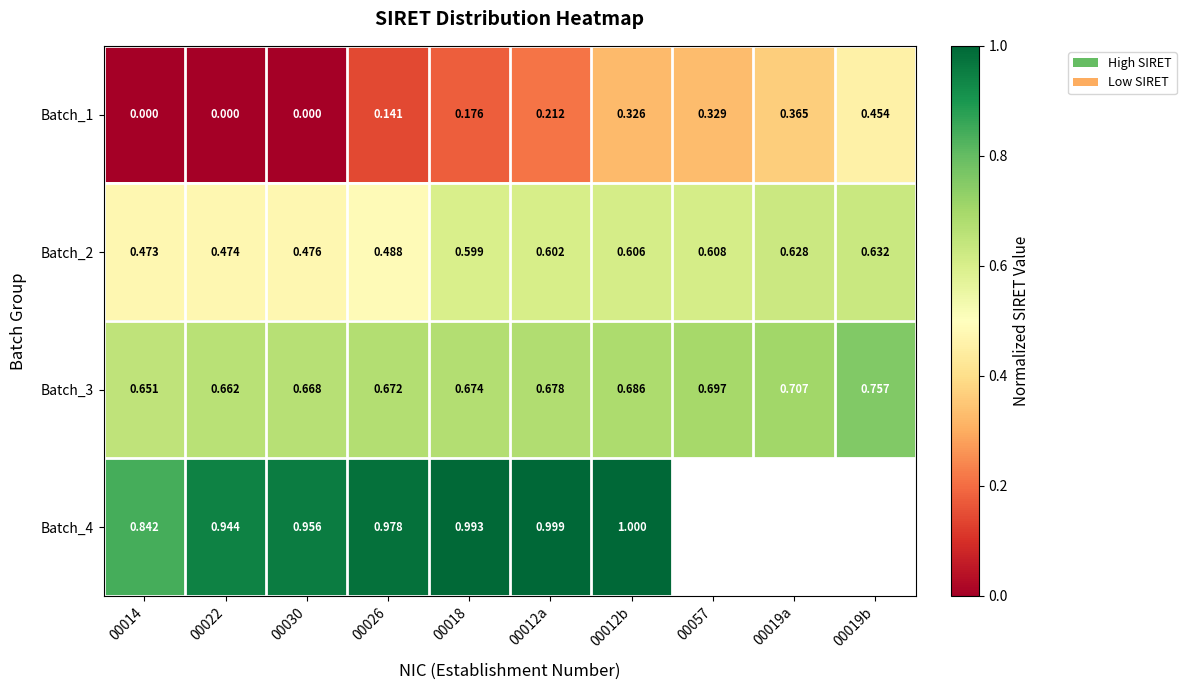

At 00012a, list the series in order from smallest to largest.

Batch_1, Batch_2, Batch_3, Batch_4